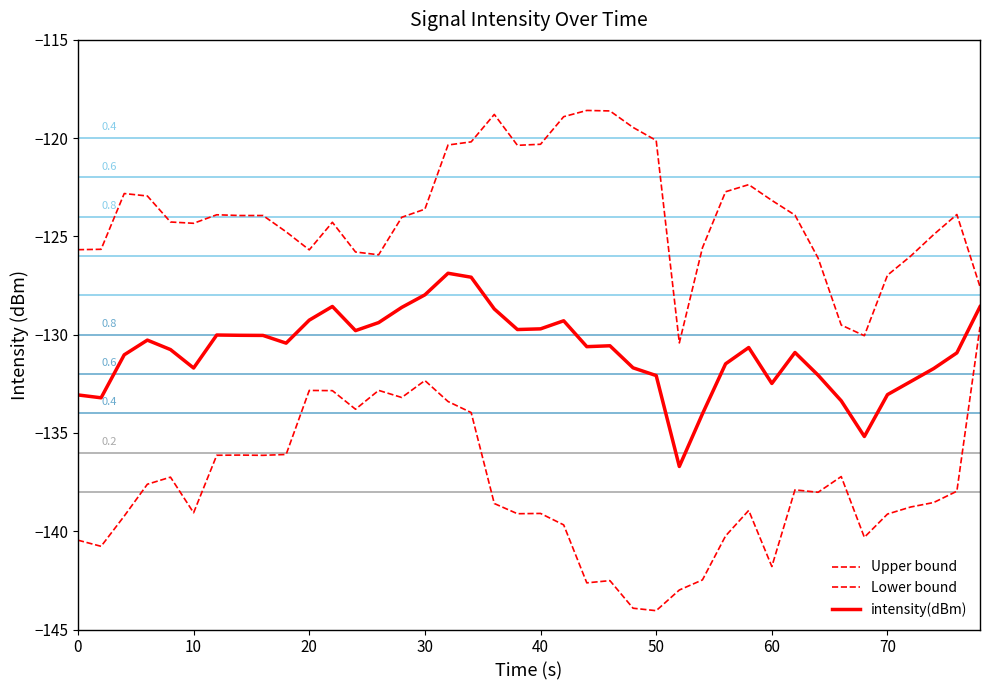

What is the smallest value displayed?

-144.0